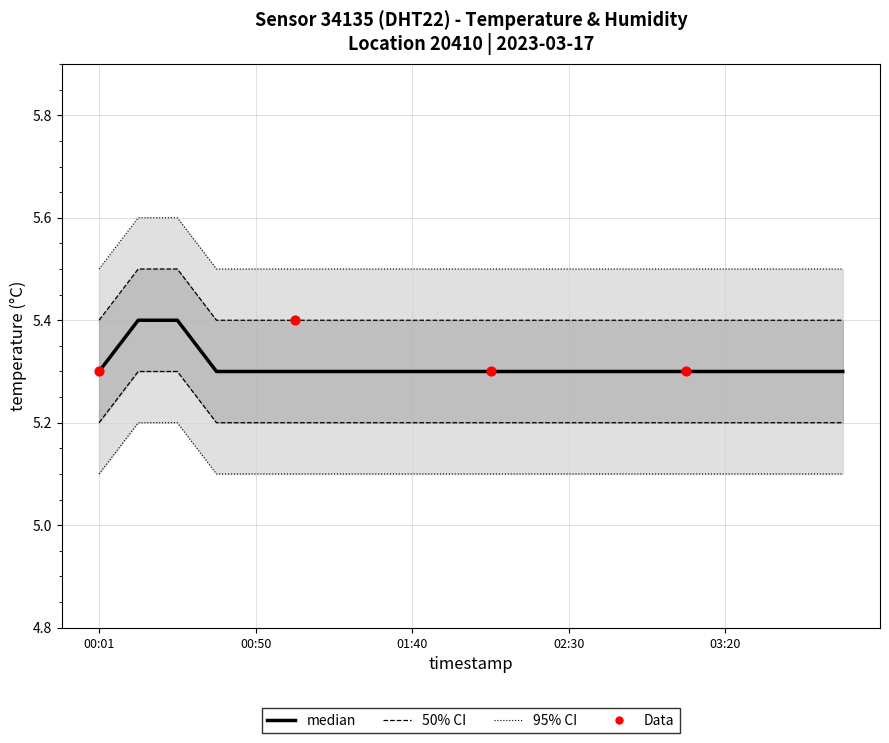

Between 03:20 and 00:01, which is larger?

03:20